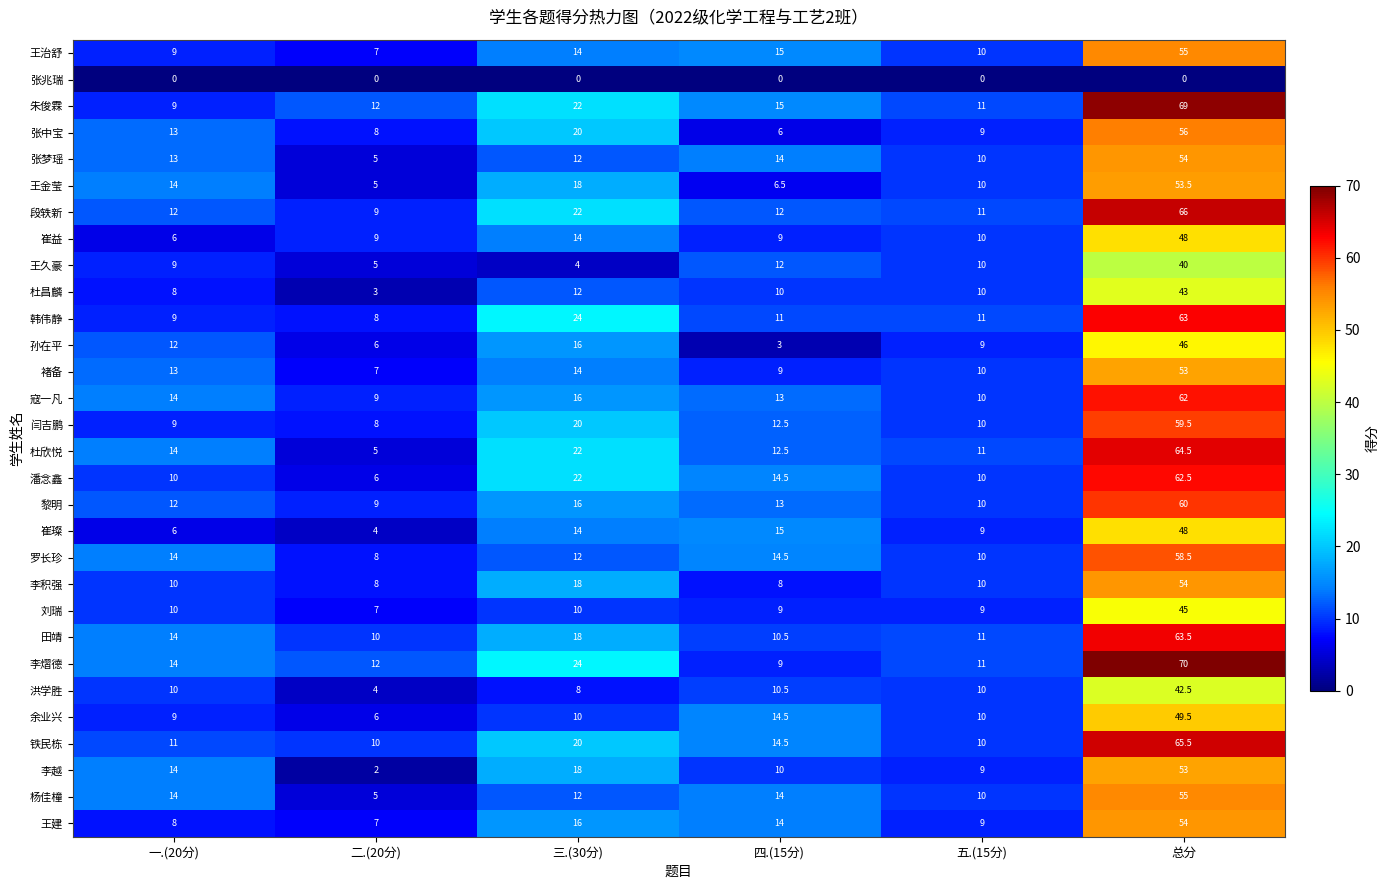

Between 一.(20分) and 五.(15分), which series saw the biggest shift?

李越